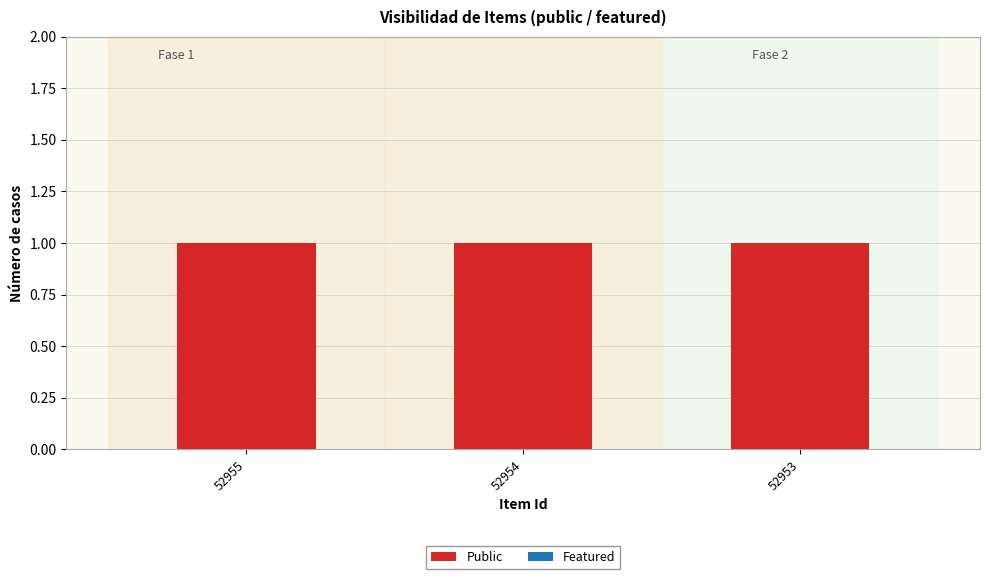

What are all the series names shown in the legend?

Public, Featured